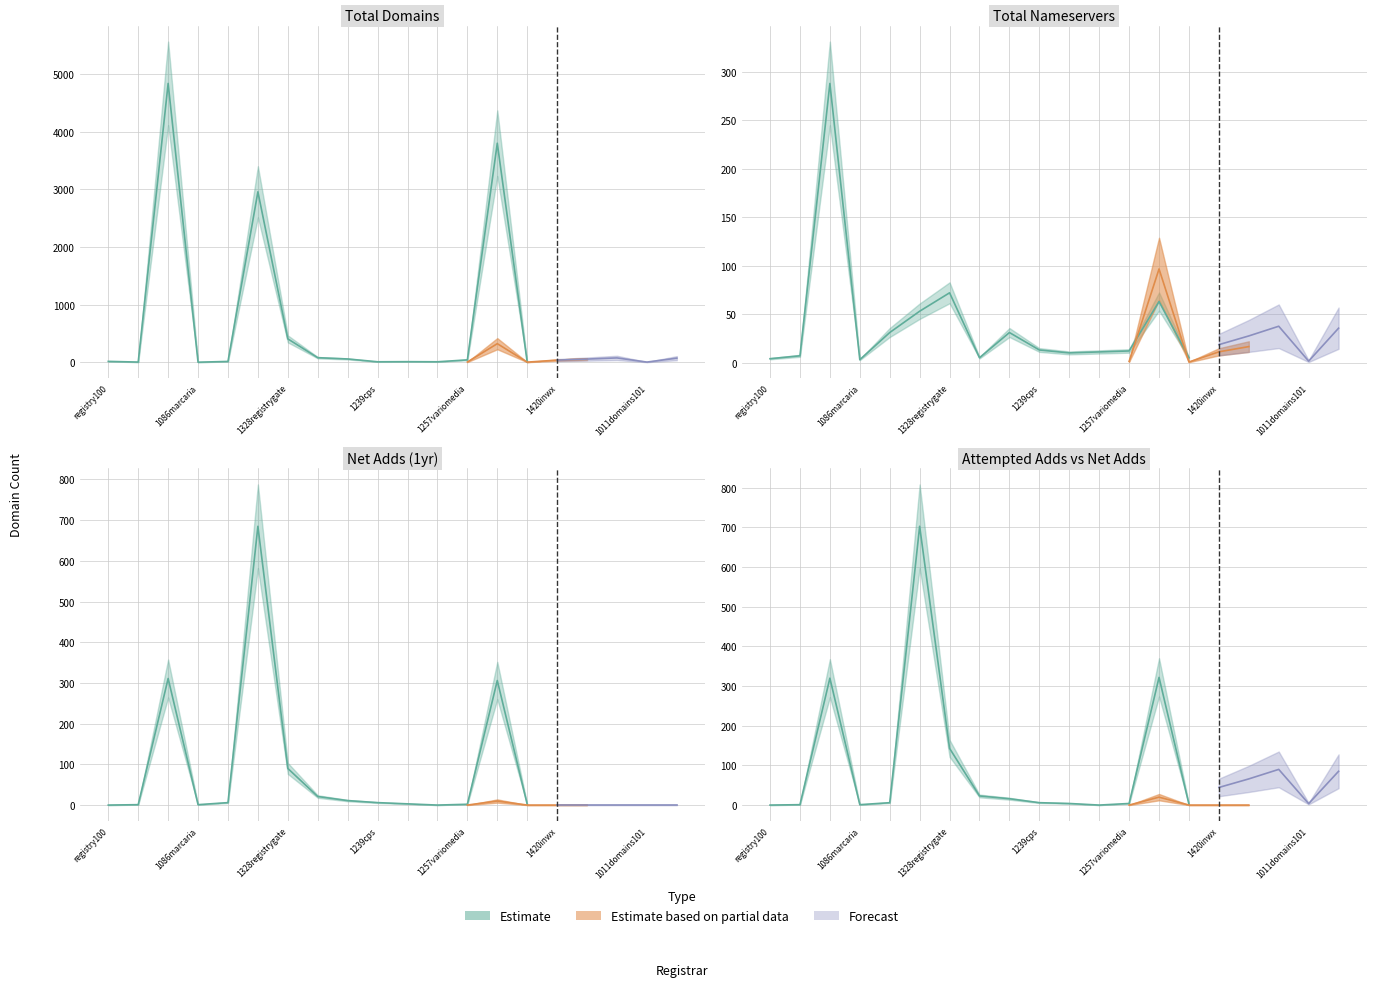

Does the chart have visible grid lines?

Yes